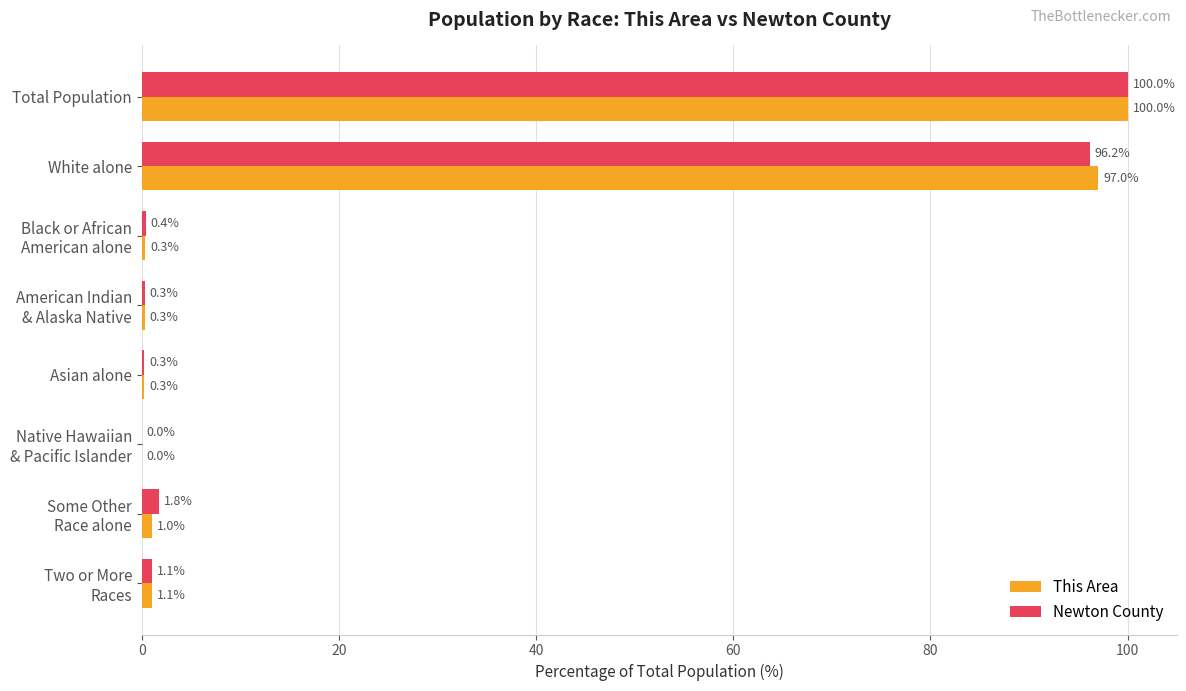

What is the highest value of the Newton County series?

100.0